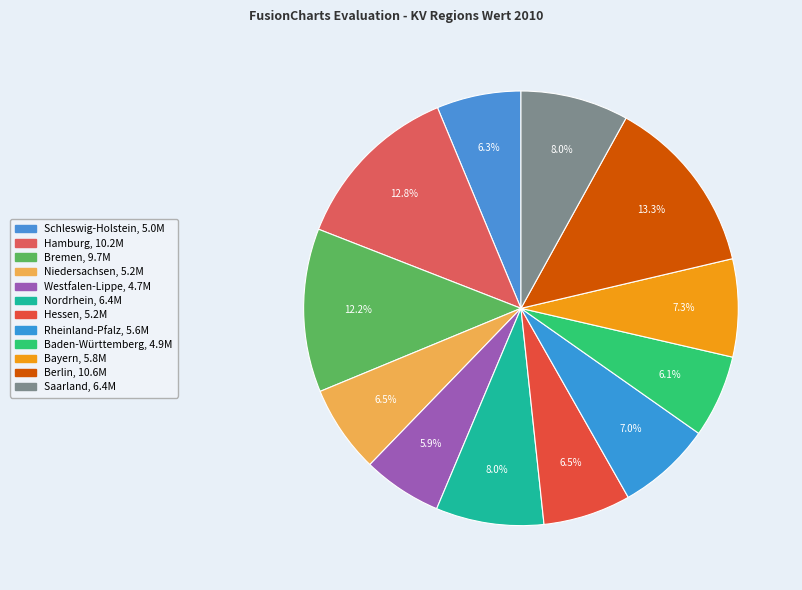

How many segments does this pie chart have?

12